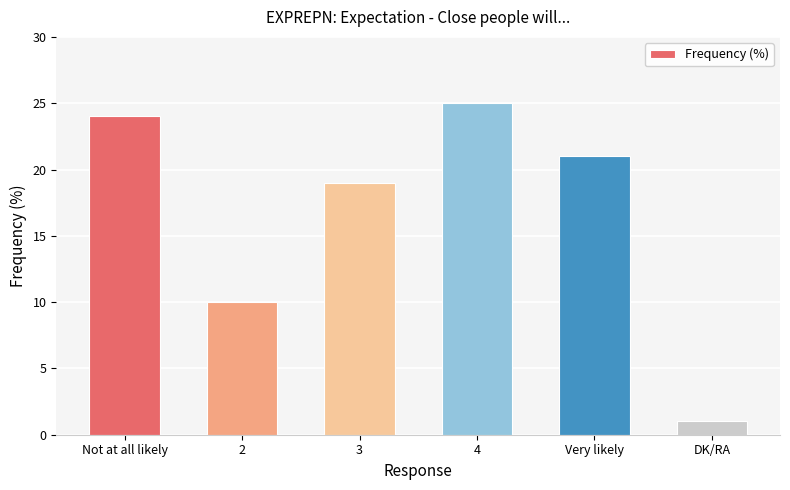

Reading left to right, what are all the values shown in this chart?

Not at all likely=24	2=10	3=19	4=25	Very likely=21	DK/RA=1